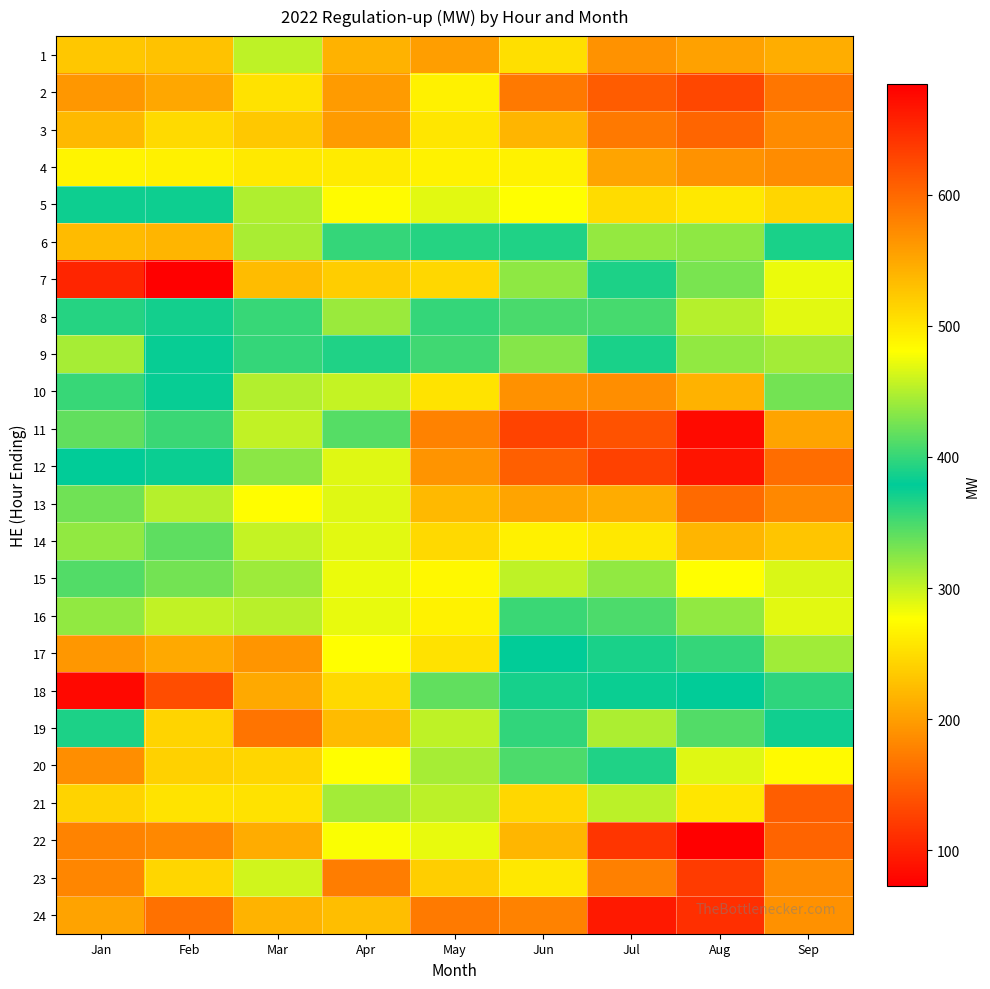

Reading left to right, transcribe all the data shown in this chart.

1: Jan=232.6	Feb=228.9	Mar=302.4	Apr=215.2	May=200.2	Jun=251.4	Jul=190.5	Aug=202.0	Sep=212.0
2: Jan=193.7	Feb=207.8	Mar=254.2	Apr=197.2	May=266.2	Jun=169.8	Jul=147.9	Aug=131.0	Sep=168.0
3: Jan=222.1	Feb=248.3	Mar=233.2	Apr=197.2	May=257.0	Jun=218.6	Jul=170.9	Aug=155.0	Sep=185.0
4: Jan=268.1	Feb=265.4	Mar=260.2	Apr=260.6	May=267.4	Jun=267.4	Jul=204.8	Aug=191.0	Sep=186.0
5: Jan=373.4	Feb=384.0	Mar=309.2	Apr=273.9	May=288.4	Jun=276.8	Jul=249.3	Aug=259.0	Sep=244.0
6: Jan=534.2	Feb=539.2	Mar=446.6	Apr=400.0	May=363.2	Jun=366.2	Jul=319.3	Aug=322.0	Sep=368.0
7: Jan=654.2	Feb=684.3	Mar=532.9	Apr=520.1	May=511.2	Jun=435.4	Jul=389.9	Aug=427.0	Sep=472.0
8: Jan=393.4	Feb=371.1	Mar=401.2	Apr=316.8	May=357.4	Jun=408.1	Jul=350.4	Aug=307.0	Sep=288.0
9: Jan=311.8	Feb=381.6	Mar=357.9	Apr=365.8	May=404.2	Jun=431.9	Jul=368.8	Aug=437.0	Sep=314.0
10: Jan=357.0	Feb=381.2	Mar=449.7	Apr=457.2	May=502.2	Jun=568.1	Jul=569.8	Aug=542.0	Sep=425.0
11: Jan=340.2	Feb=355.9	Mar=455.4	Apr=412.2	May=579.5	Jun=629.4	Jul=618.4	Aug=675.0	Sep=552.0
12: Jan=378.2	Feb=374.0	Mar=434.6	Apr=467.6	May=565.4	Jun=606.9	Jul=631.1	Aug=667.0	Sep=597.0
13: Jan=334.2	Feb=451.2	Mar=482.2	Apr=467.3	May=535.5	Jun=552.0	Jul=545.9	Aug=599.0	Sep=575.0
14: Jan=320.2	Feb=416.4	Mar=456.6	Apr=468.4	May=510.9	Jun=492.0	Jul=498.4	Aug=539.0	Sep=526.0
15: Jan=346.2	Feb=424.2	Mar=441.8	Apr=472.8	May=485.7	Jun=455.0	Jul=437.0	Aug=481.0	Sep=465.0
16: Jan=436.2	Feb=455.2	Mar=452.7	Apr=471.8	May=490.7	Jun=402.4	Jul=409.6	Aug=436.0	Sep=469.0
17: Jan=563.3	Feb=548.8	Mar=564.4	Apr=480.6	May=503.2	Jun=378.0	Jul=389.3	Aug=399.0	Sep=443.0
18: Jan=676.5	Feb=621.6	Mar=548.8	Apr=510.3	May=417.0	Jun=370.2	Jul=382.4	Aug=379.0	Sep=397.0
19: Jan=367.4	Feb=513.8	Mar=590.0	Apr=534.5	May=454.4	Jun=398.2	Jul=310.3	Aug=346.0	Sep=385.0
20: Jan=186.7	Feb=241.0	Mar=512.5	Apr=481.2	May=444.9	Jun=348.2	Jul=366.6	Aug=290.0	Sep=273.0
21: Jan=241.6	Feb=254.8	Mar=253.3	Apr=313.2	May=304.1	Jun=245.1	Jul=304.2	Aug=257.0	Sep=149.0
22: Jan=178.9	Feb=182.3	Mar=211.2	Apr=279.3	May=471.2	Jun=219.5	Jul=117.1	Aug=73.0	Sep=154.0
23: Jan=181.0	Feb=244.0	Mar=296.1	Apr=174.1	May=238.5	Jun=258.9	Jul=176.8	Aug=121.0	Sep=185.0
24: Jan=204.0	Feb=163.9	Mar=216.5	Apr=225.1	May=171.2	Jun=177.7	Jul=93.4	Aug=112.0	Sep=190.0